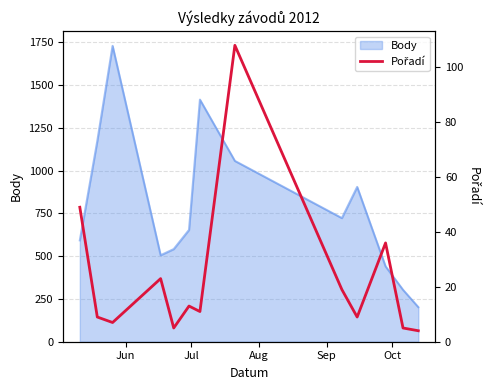

What is the maximum value for Body?

1728